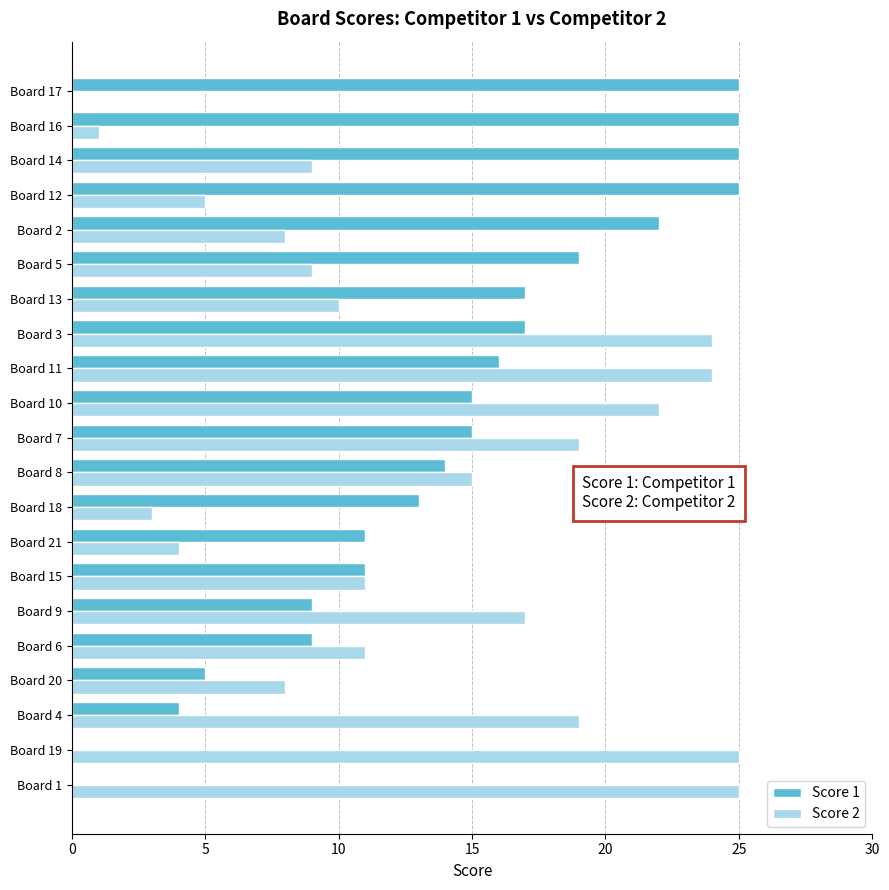

The Score 1 series shows 25 at Board 7. True or false?

False